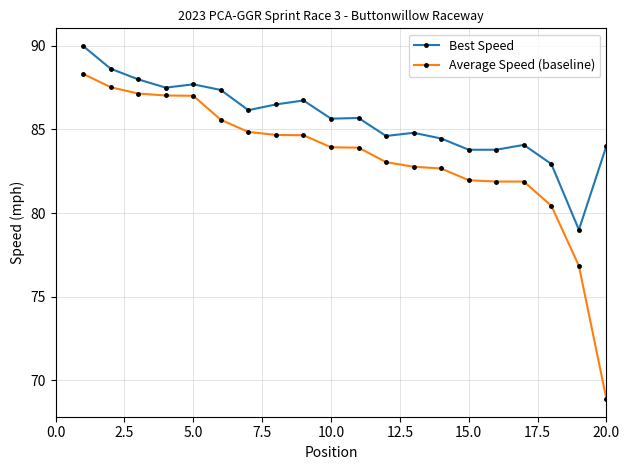

At how many categories does at least one series exceed 68?

20